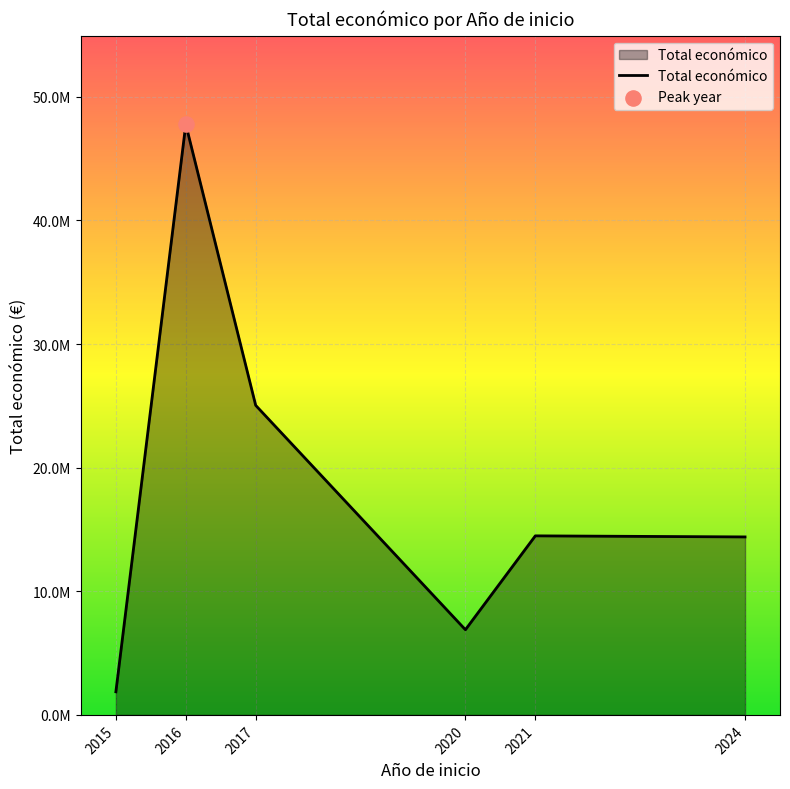

Is this an area chart (filled region under the line)?

Yes